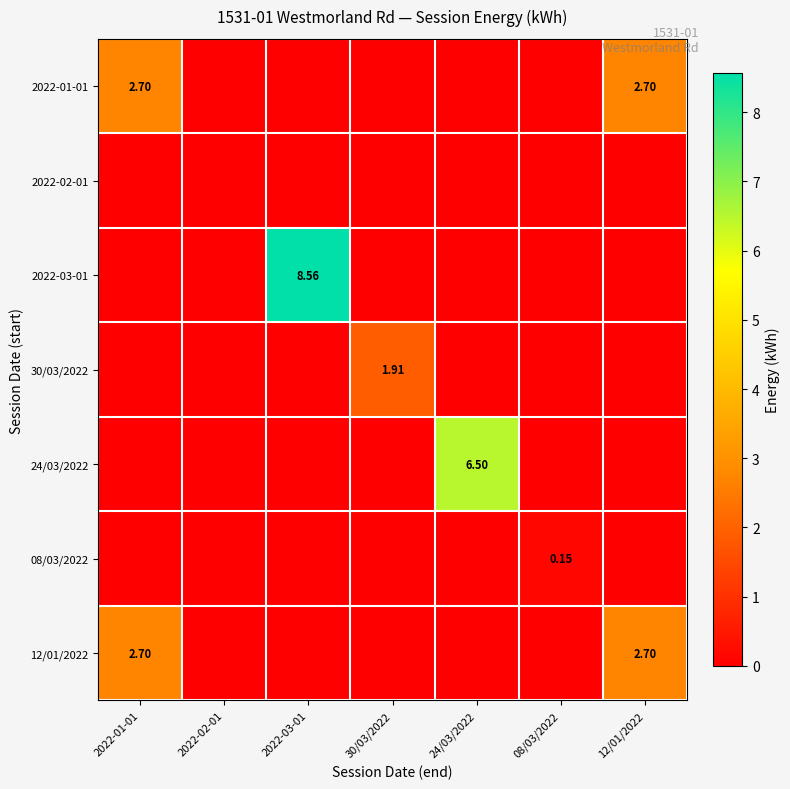

Count the number of data series in this chart.

7